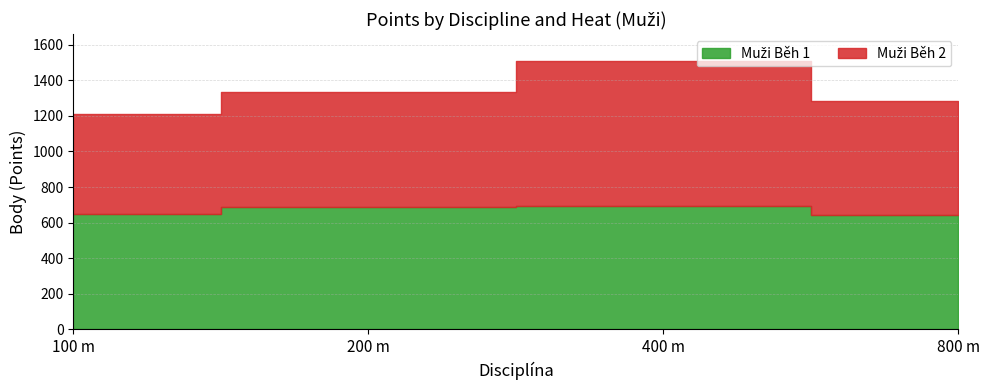

What is the greatest value displayed?

813